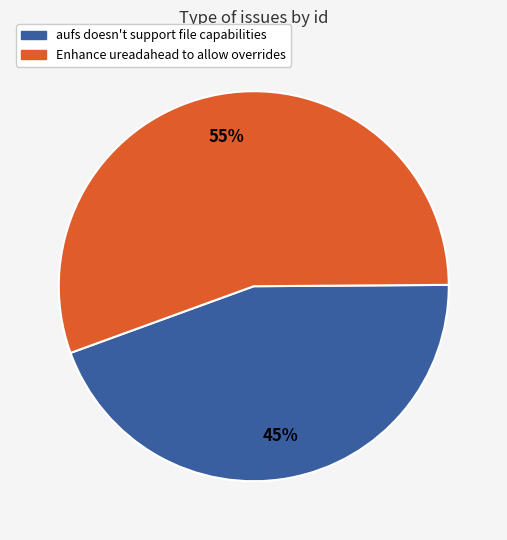

How many slices are in this pie chart?

2